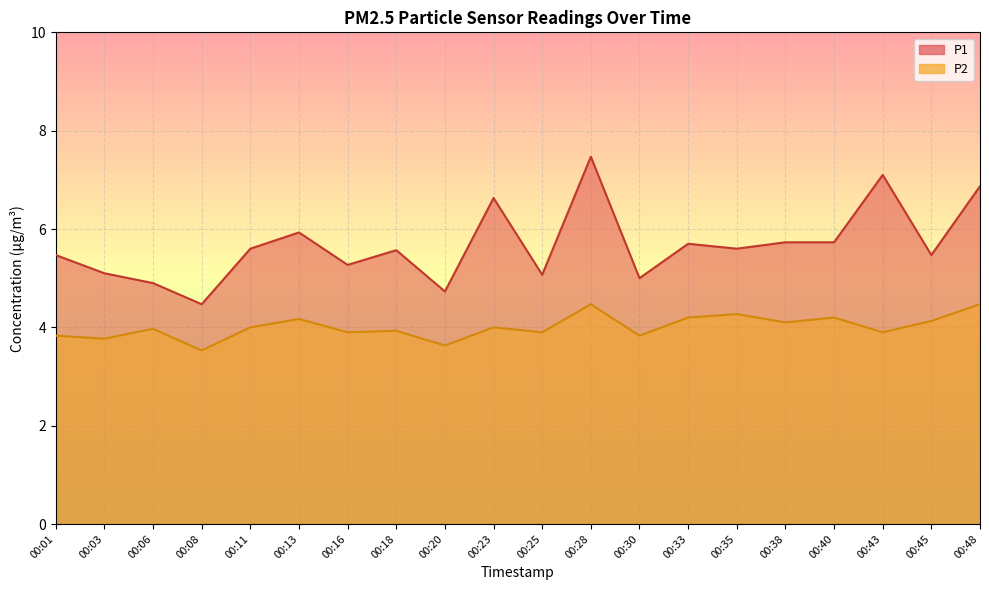

Reading left to right, what are all the values shown in this chart?

P1: 00:01=5.5	00:03=5.1	00:06=4.9	00:08=4.5	00:11=5.6	00:13=5.9	00:16=5.3	00:18=5.6	00:20=4.7	00:23=6.6	00:25=5.1	00:28=7.5	00:30=5.0	00:33=5.7	00:35=5.6	00:38=5.7	00:40=5.7	00:43=7.1	00:45=5.5	00:48=6.9
P2: 00:01=3.8	00:03=3.8	00:06=4.0	00:08=3.5	00:11=4.0	00:13=4.2	00:16=3.9	00:18=3.9	00:20=3.6	00:23=4.0	00:25=3.9	00:28=4.5	00:30=3.8	00:33=4.2	00:35=4.3	00:38=4.1	00:40=4.2	00:43=3.9	00:45=4.1	00:48=4.5